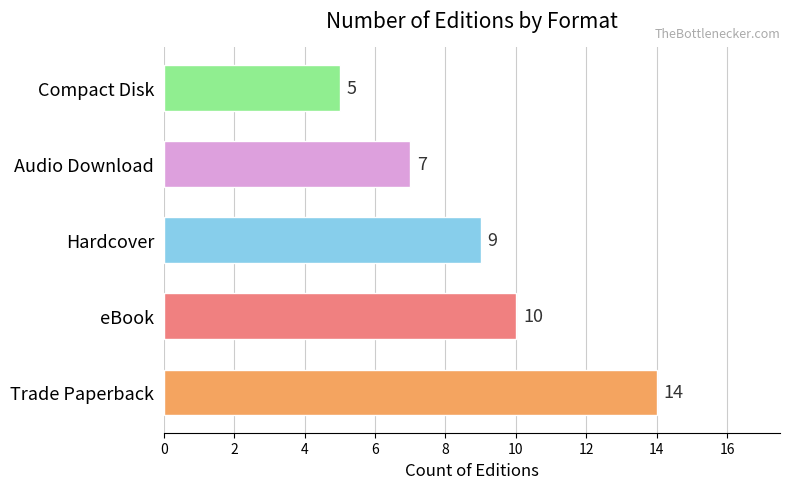

What is the difference between the maximum and minimum values?

9